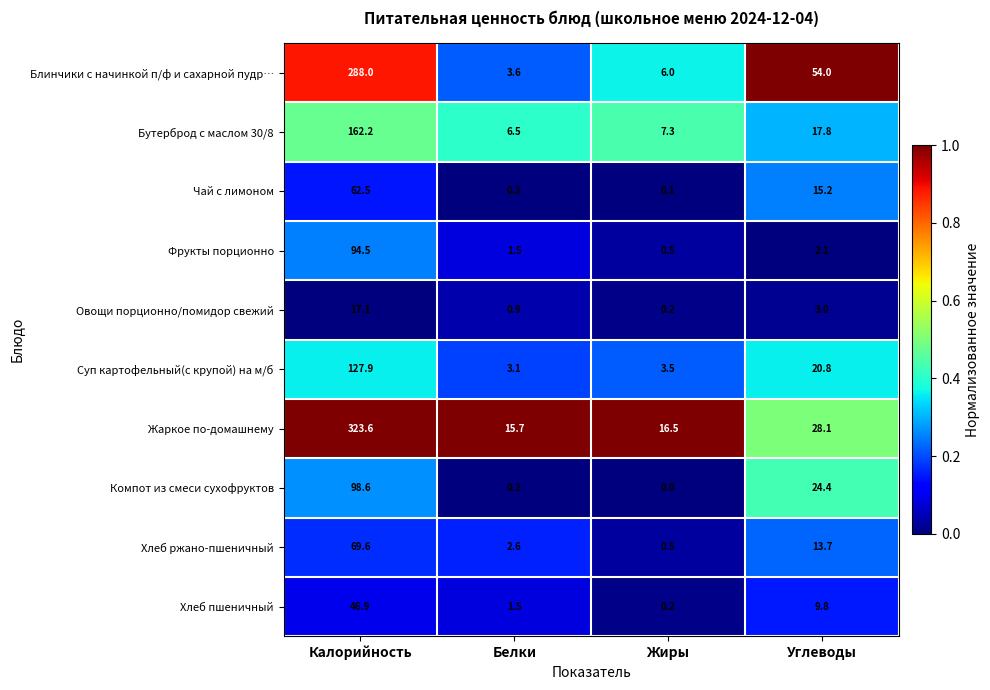

At which category does the chart reach its peak across all series?

Калорийность